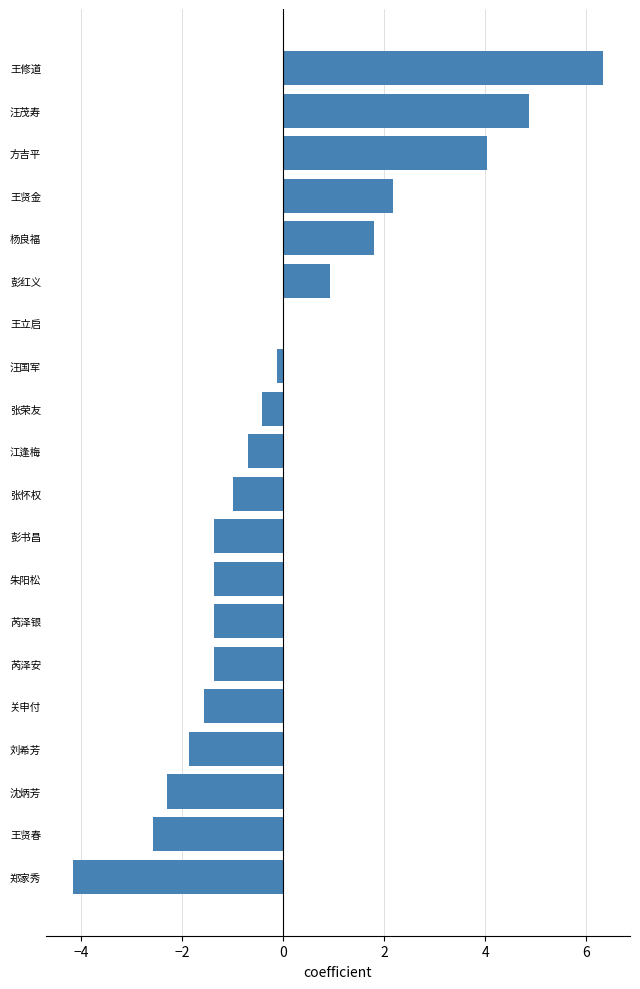

True or false: the data shows 1.2 at 汪茂寿.

False